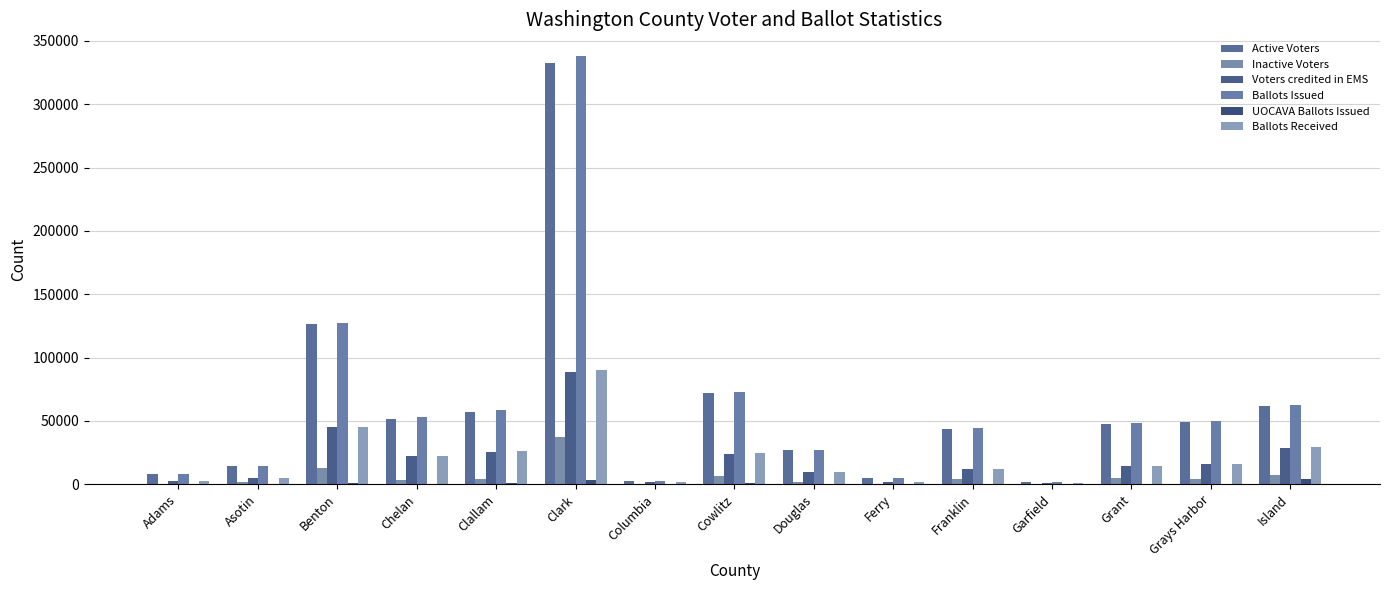

List the series in order of their peak value, lowest first.

UOCAVA Ballots Issued, Inactive Voters, Voters credited in EMS, Ballots Received, Active Voters, Ballots Issued